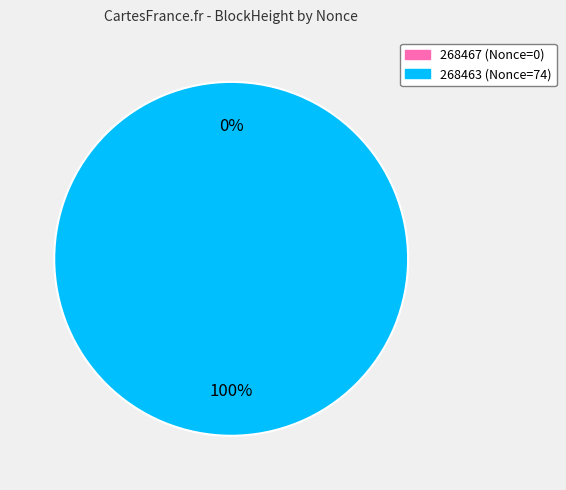

How much of the chart is everything except 268467?

100.0%